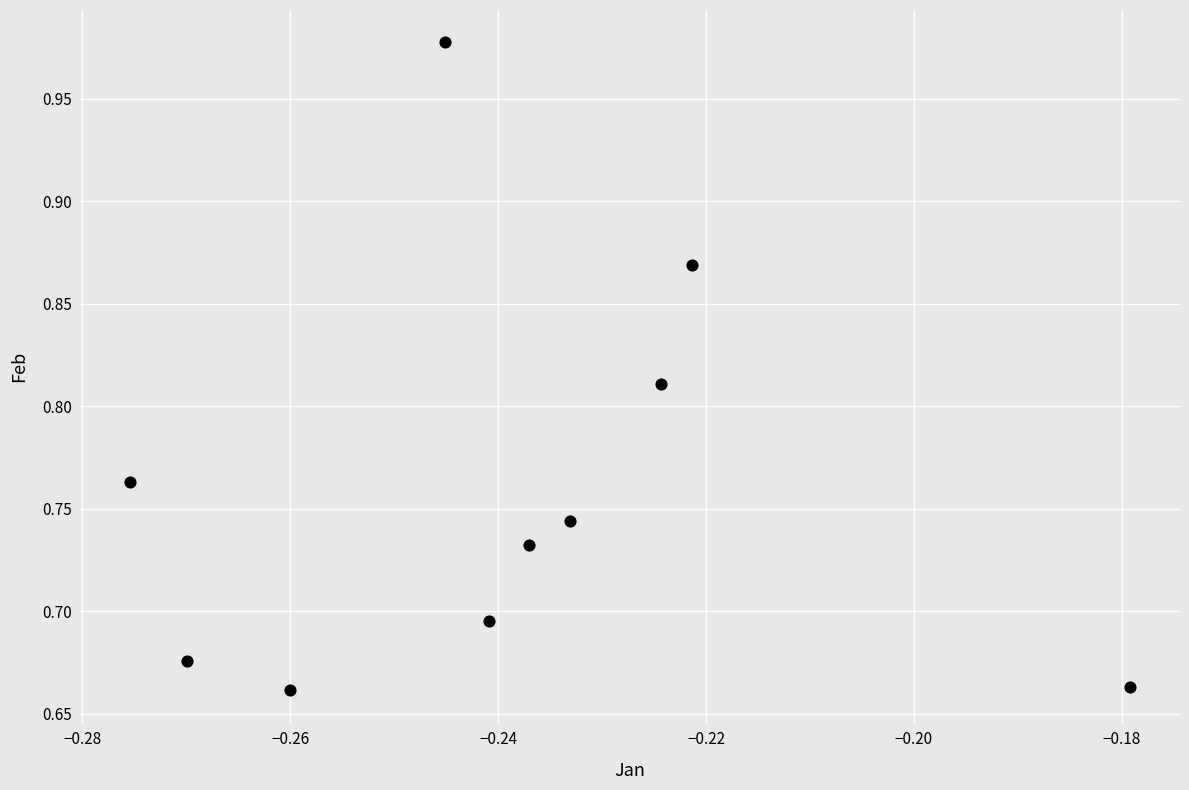

What is the range of Y values (max minus min)?

0.3